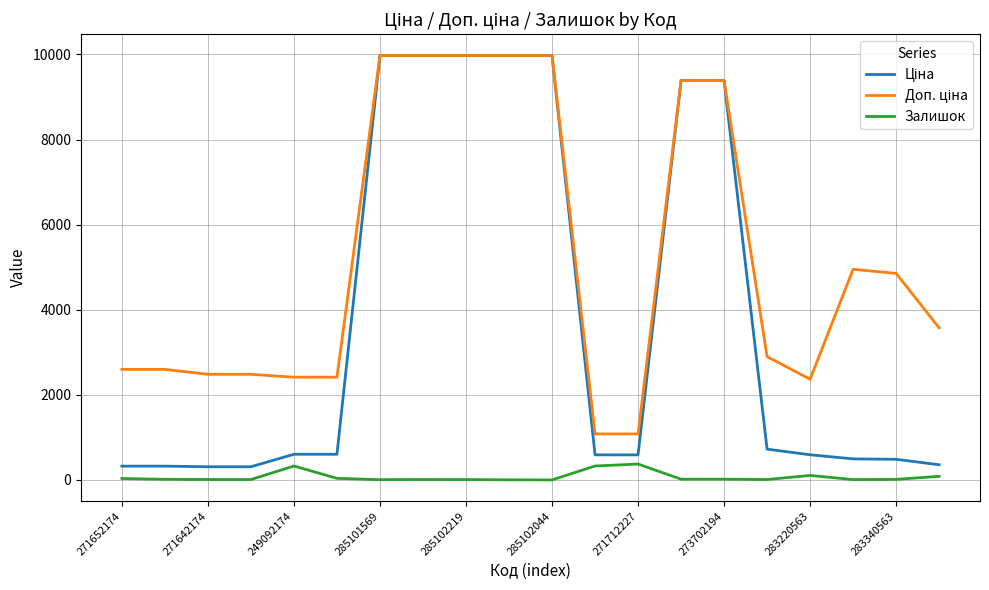

What is the maximum value shown in the chart?

9975.0